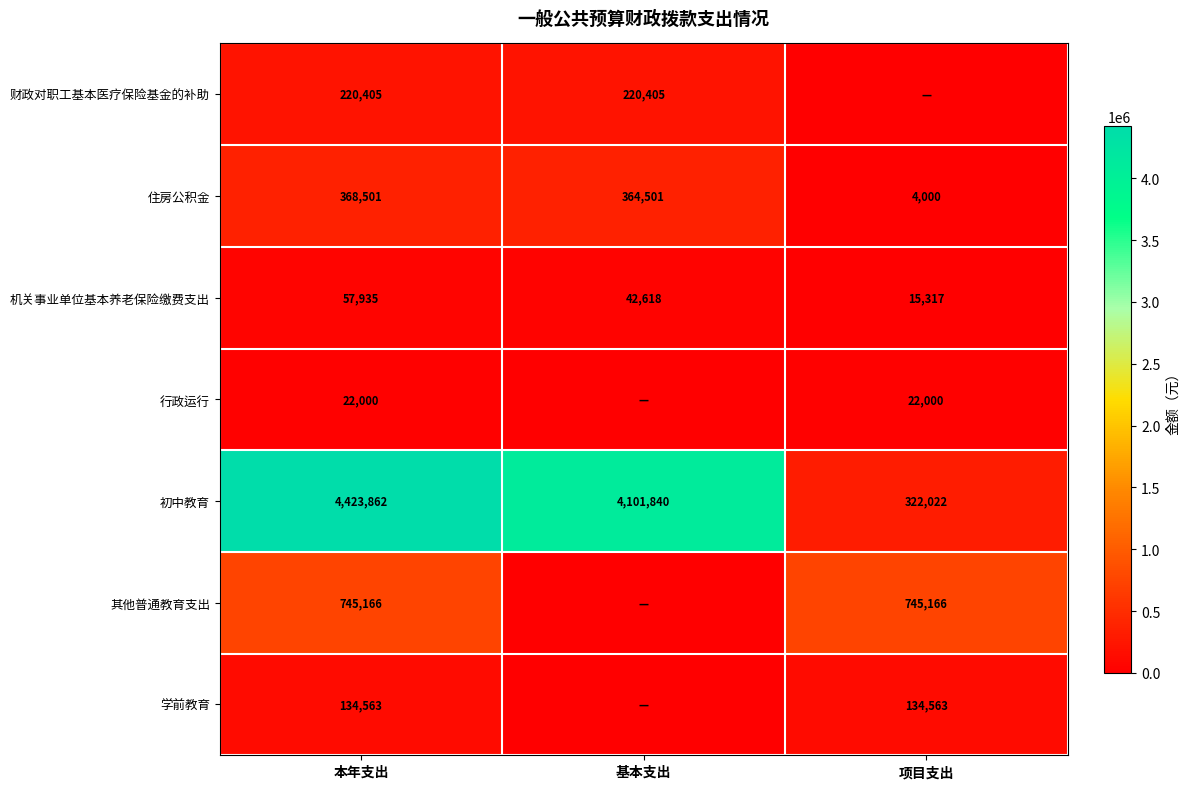

Where does the 住房公积金 series first go above 364501?

本年支出